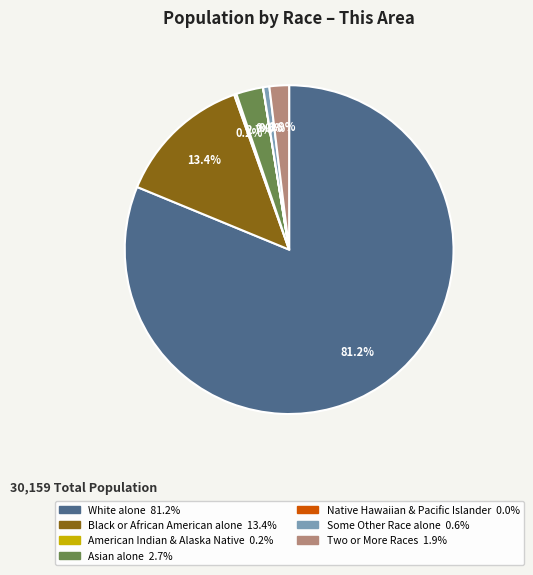

Does any single category account for the majority?

Yes